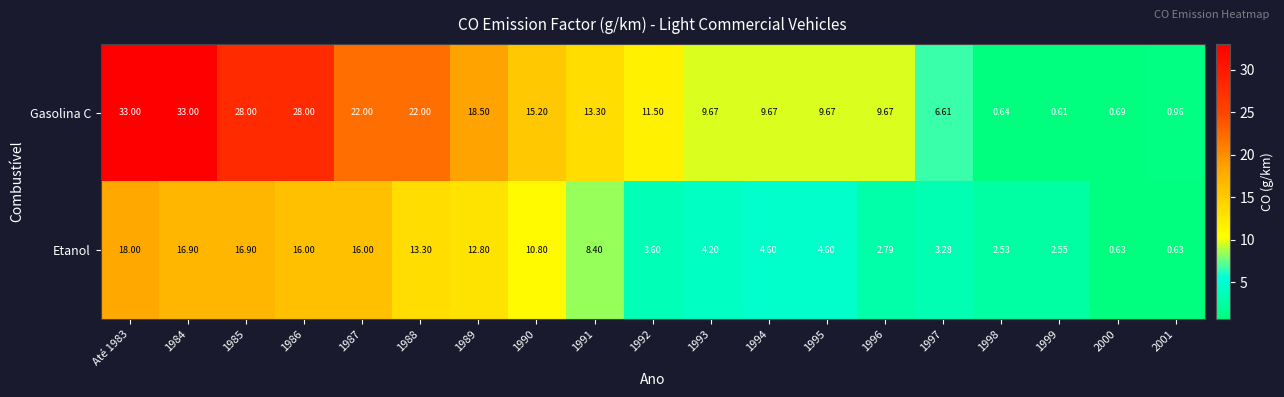

Which category has the lowest value across all series?

1999